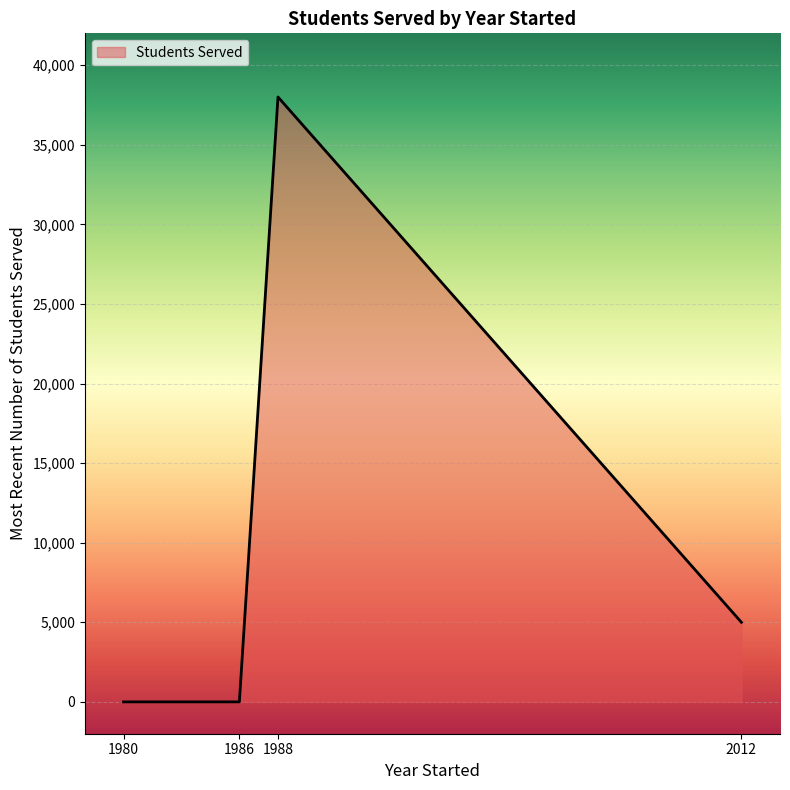

Reading left to right, transcribe all the data shown in this chart.

1980=0	1986=0	1988=38000	2012=5000